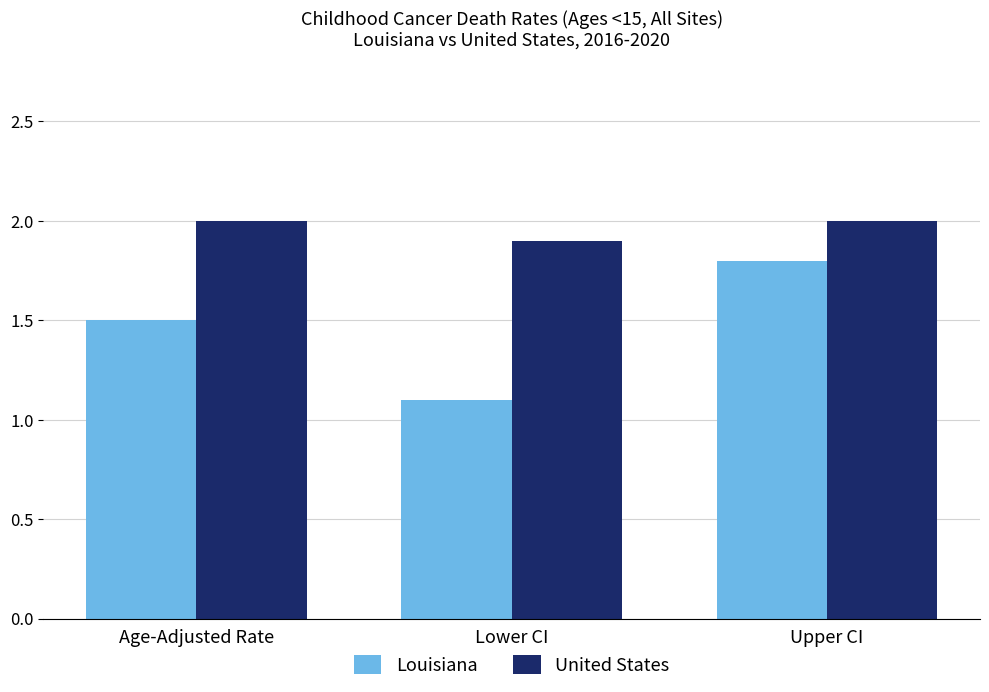

What is the approximate value of United States at Lower CI?

1.9